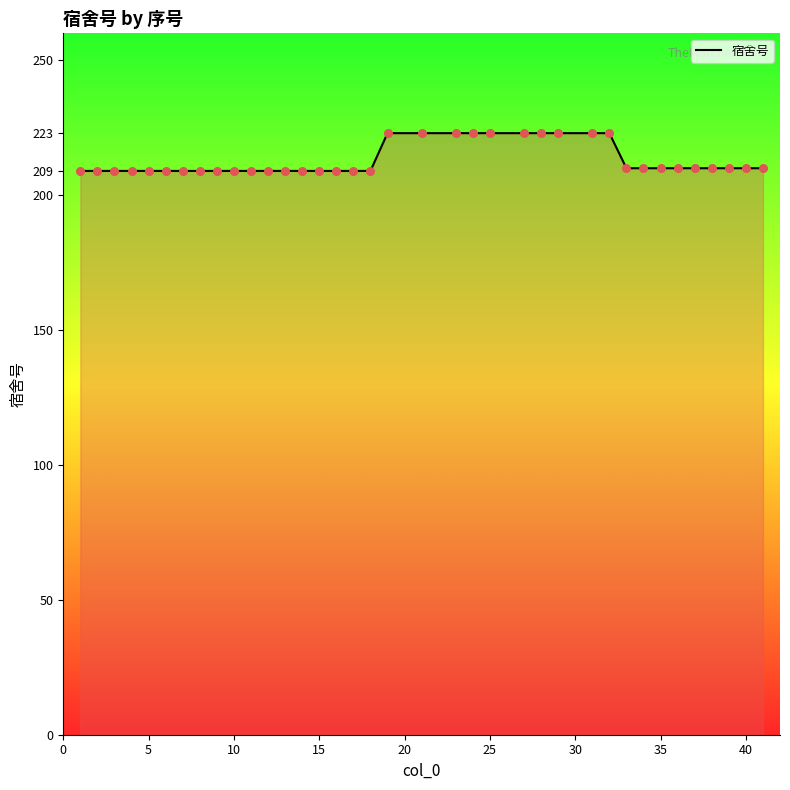

What is the greatest value displayed?

223